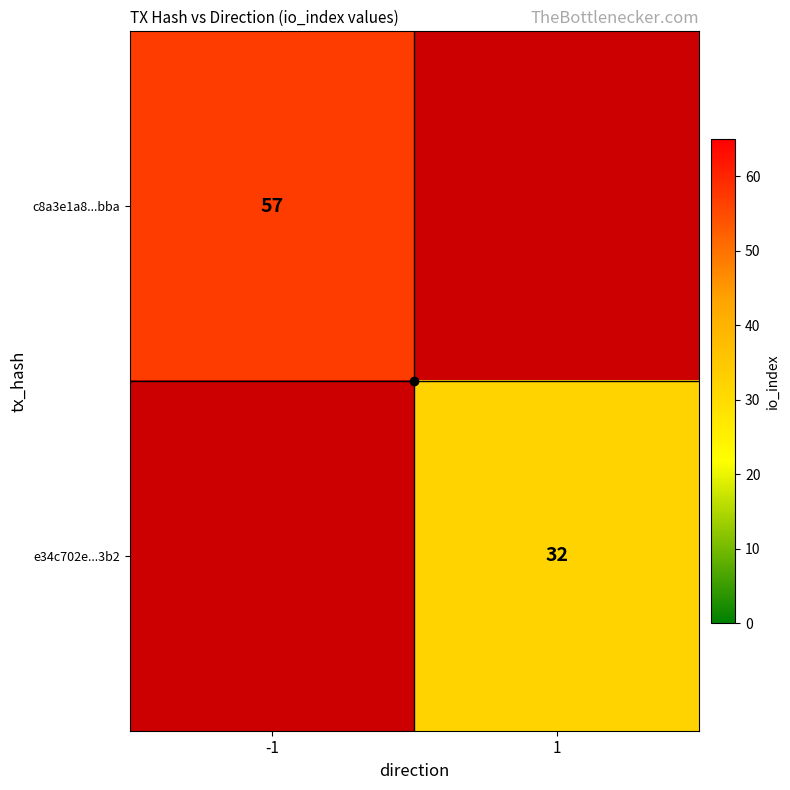

Which has a higher value, 1 or -1?

-1